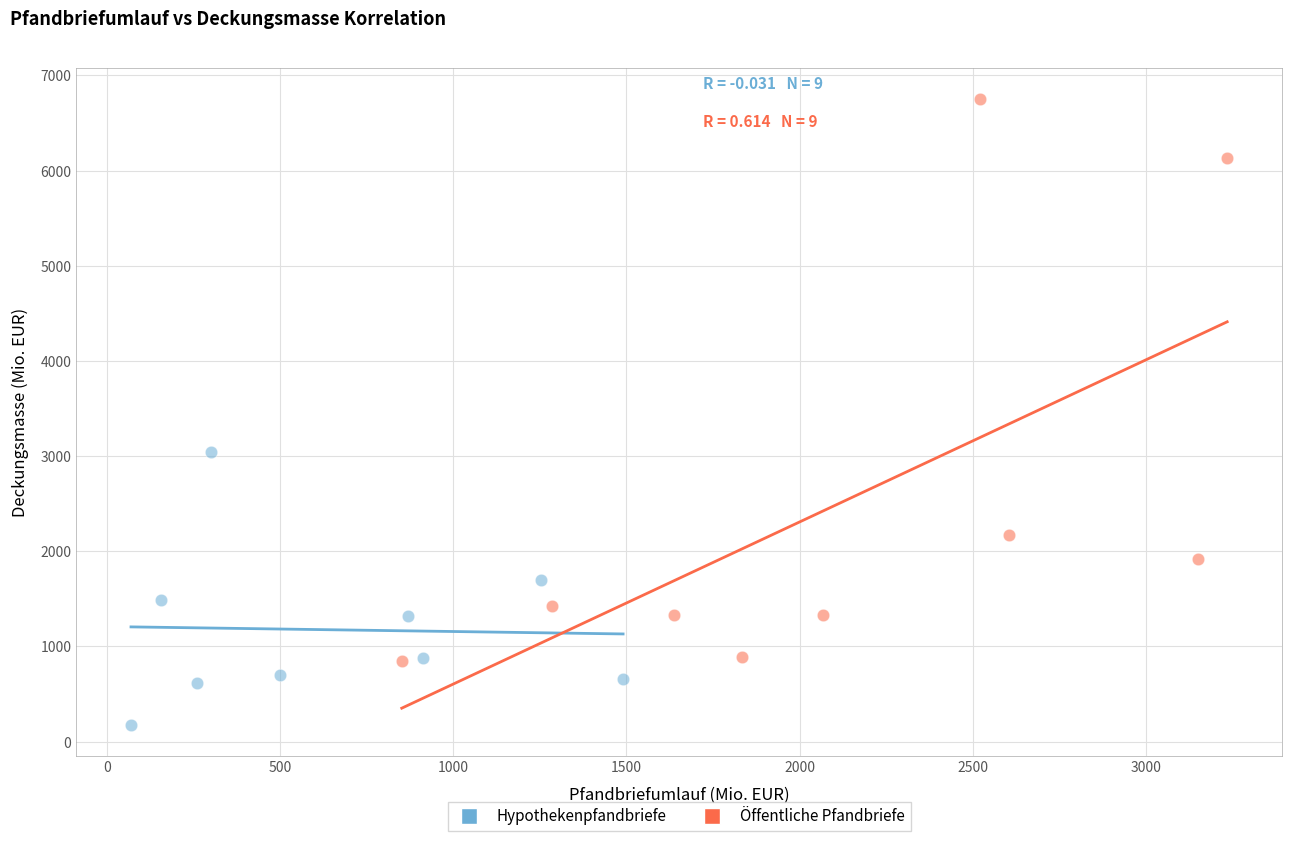

Which series reaches the maximum Y coordinate?

Öffentliche Pfandbriefe